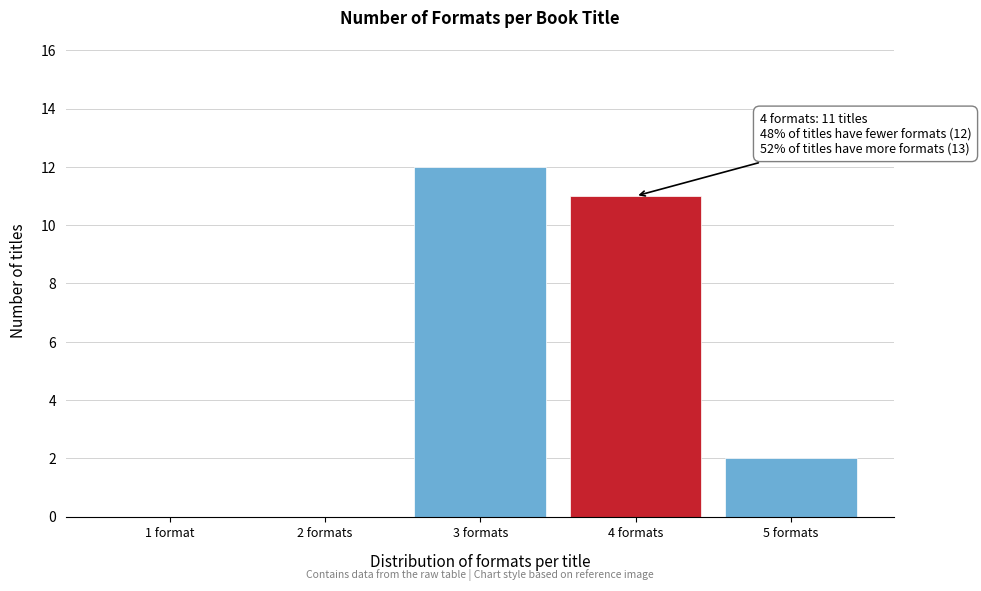

Reading left to right, list all the values displayed in this chart.

1 format=0	2 formats=0	3 formats=12	4 formats=11	5 formats=2